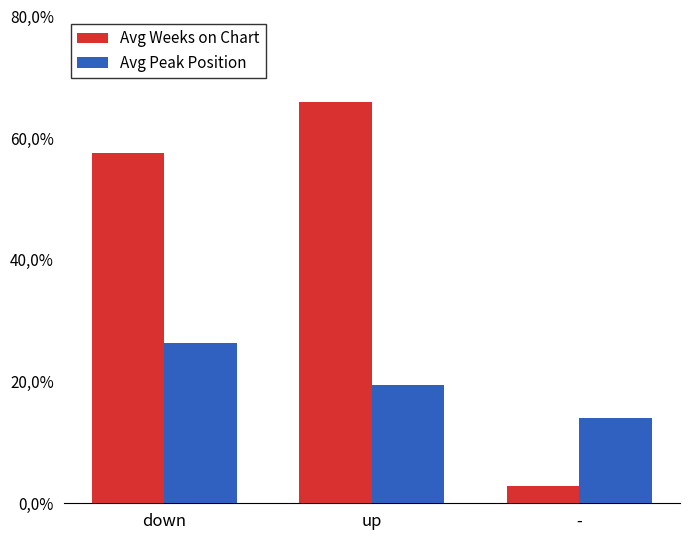

What is the difference between the highest and lowest values at up?

46.6